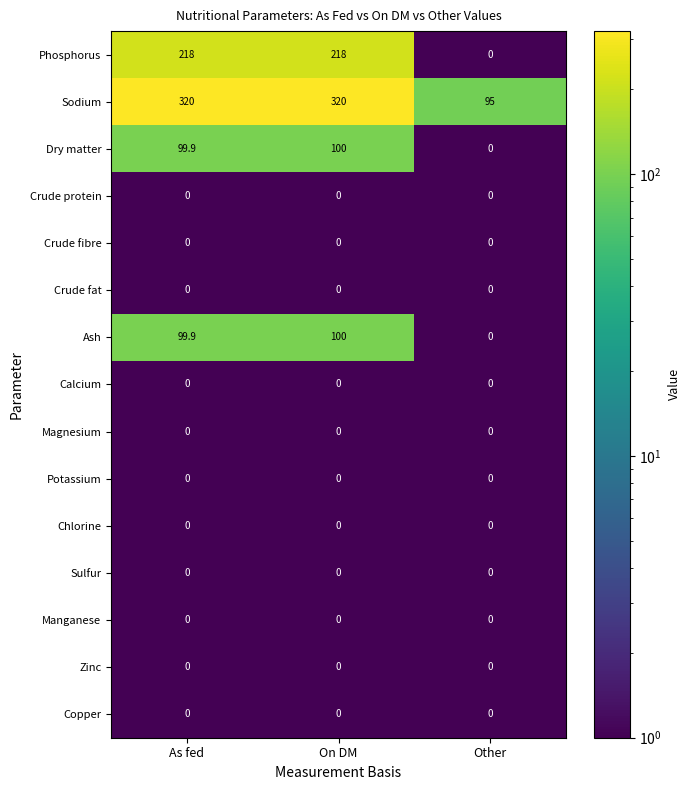

What is the greatest value displayed?

320.0